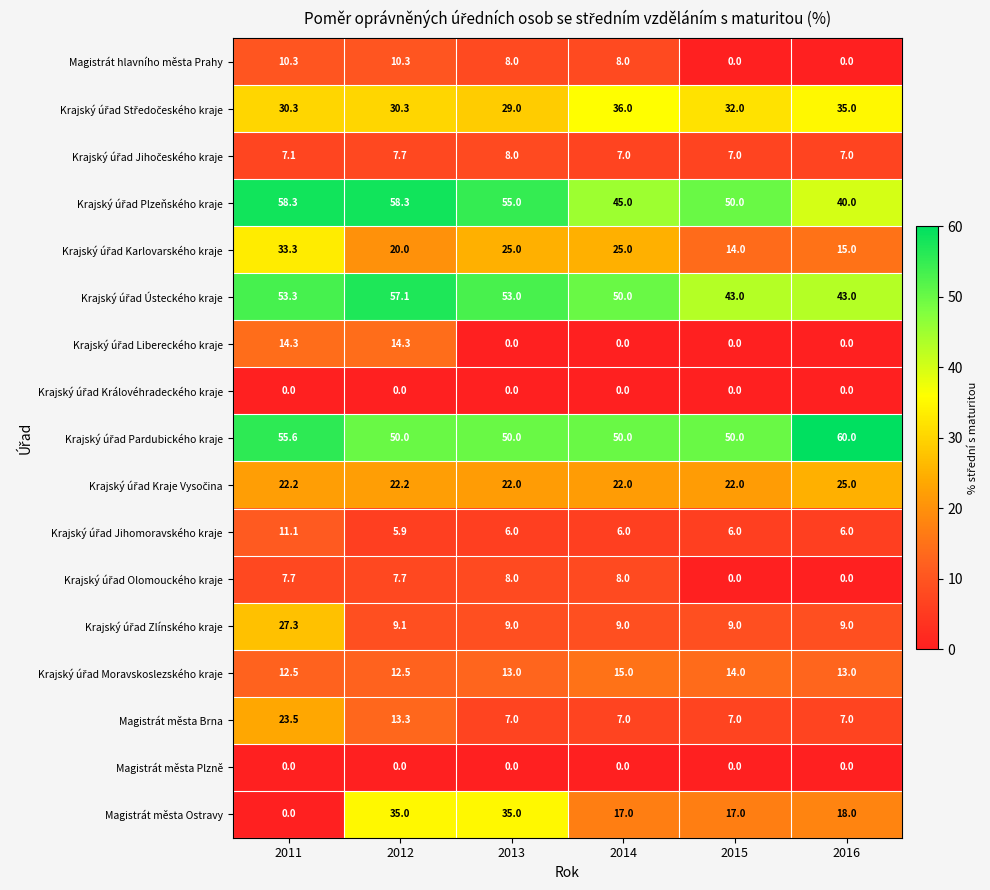

At which category does the chart reach its peak across all series?

2016